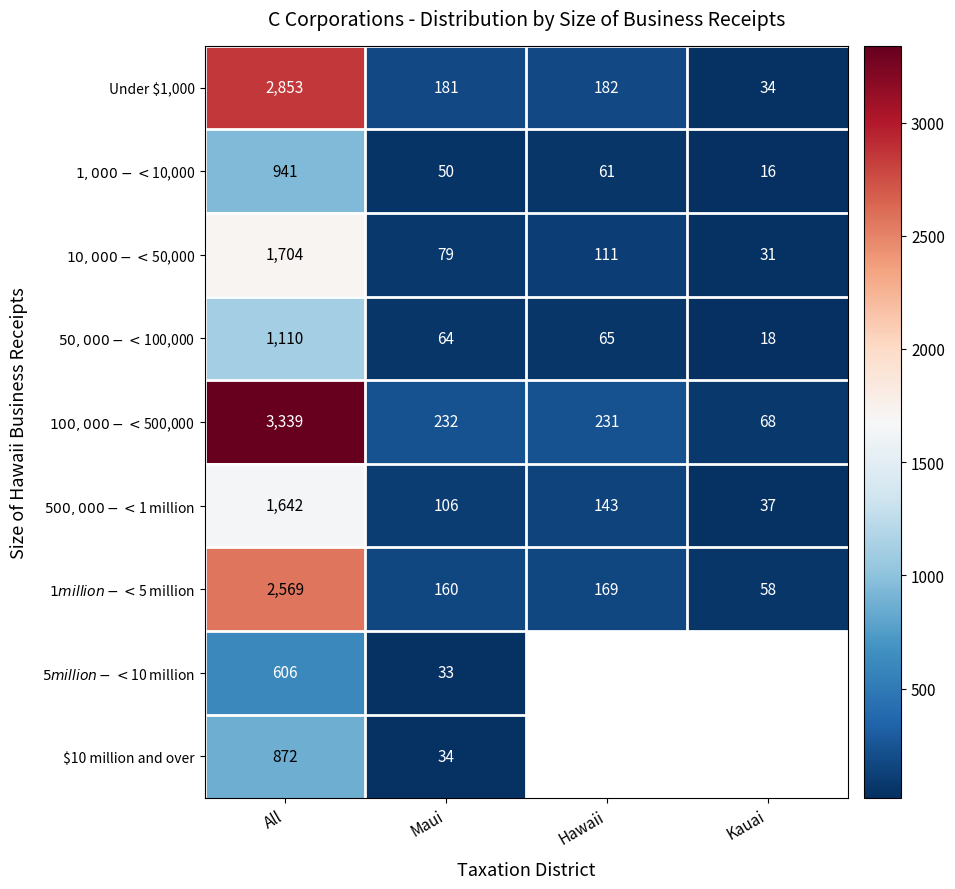

What is the difference between the Under $1,000 values at All and Hawaii?

2671